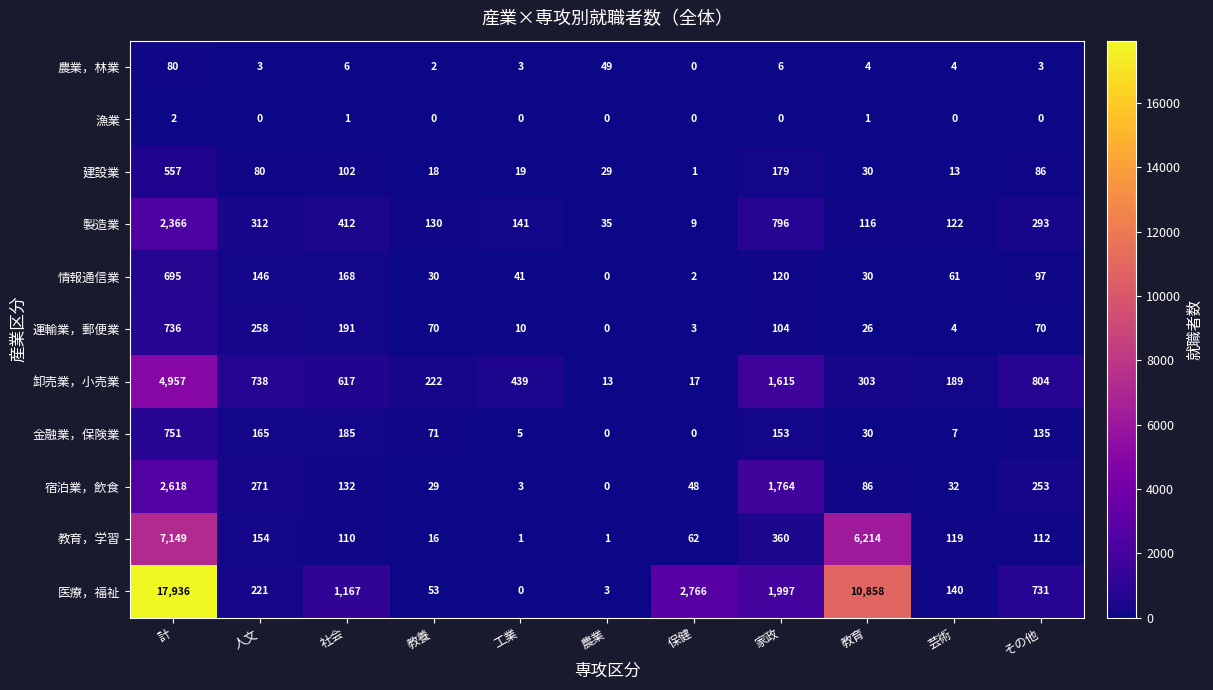

Count the number of categories in the chart.

11